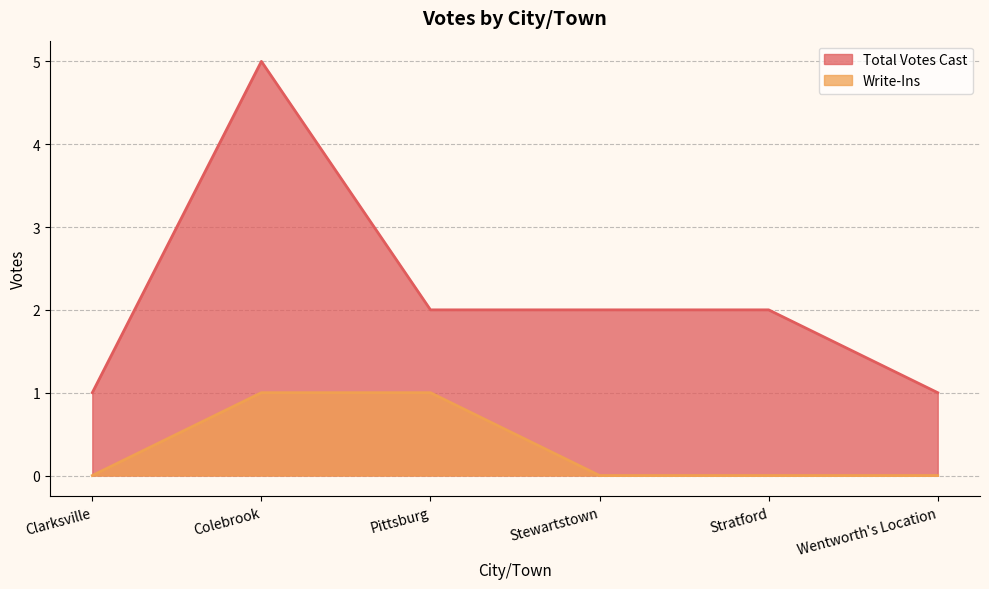

At which category is the sum across all series the highest?

Colebrook